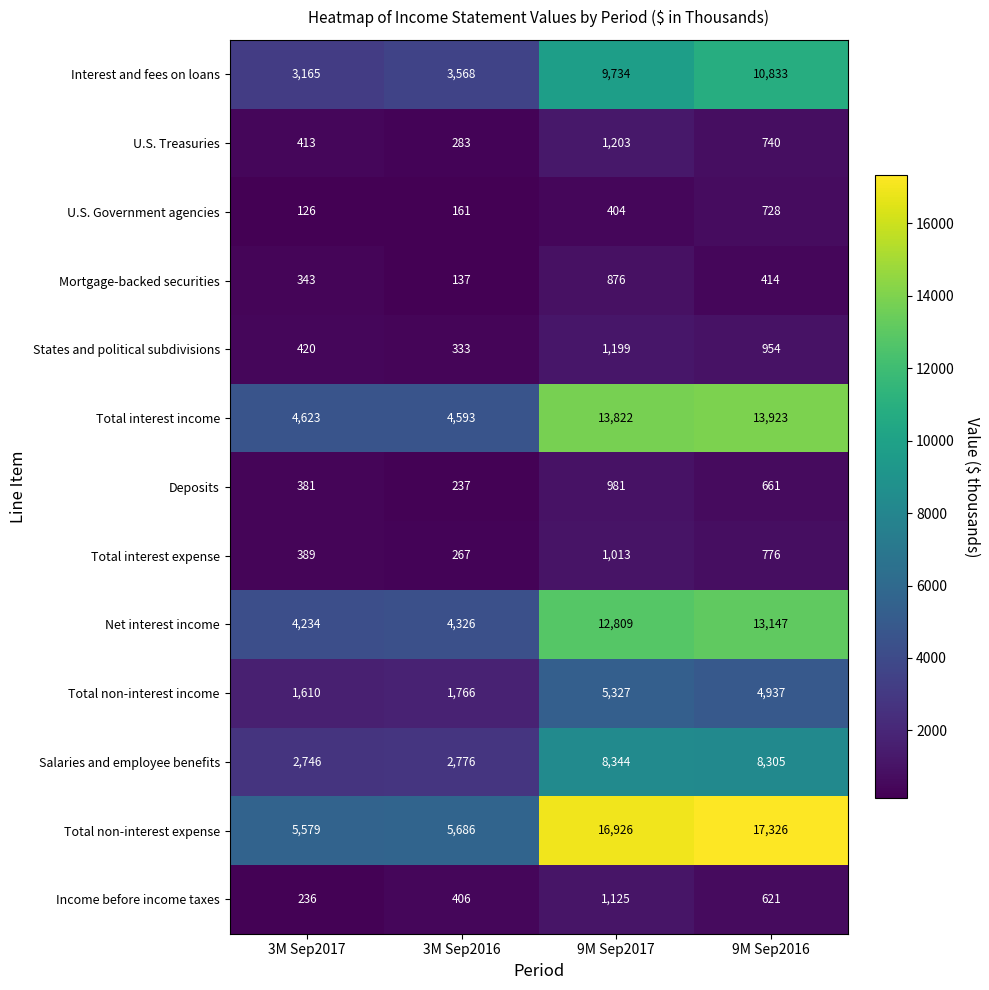

What is the average value of the Salaries and employee benefits series?

5543